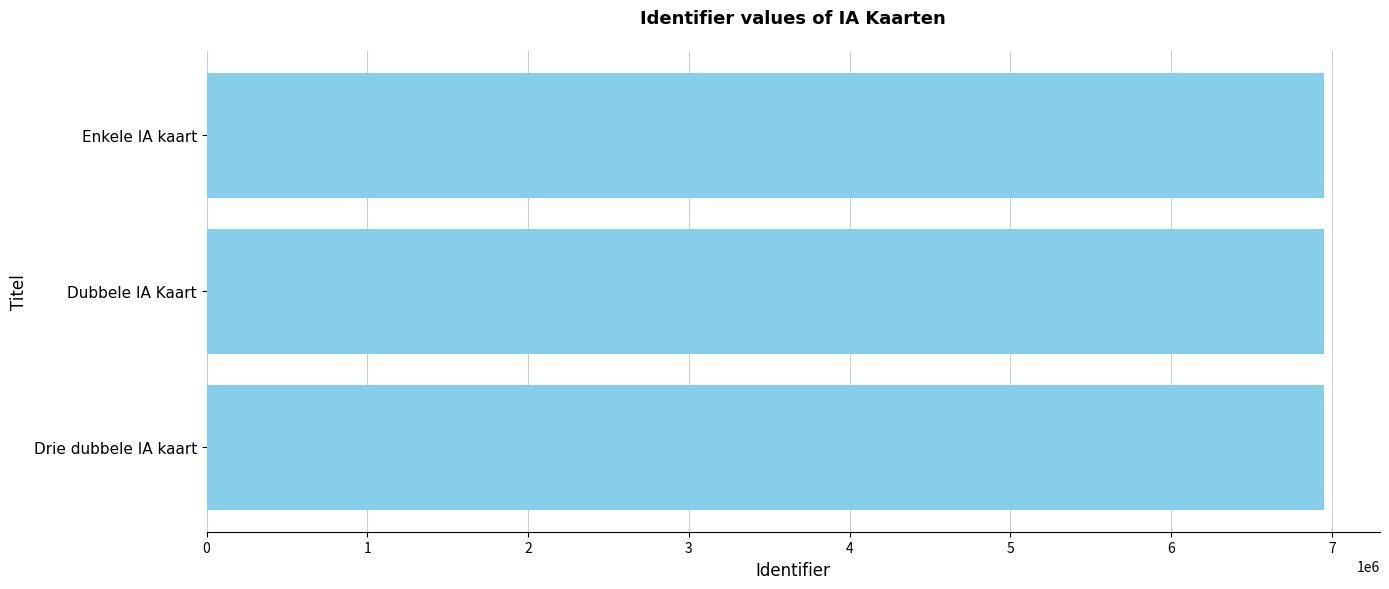

The value at Dubbele IA Kaart is 9286058. True or false?

False